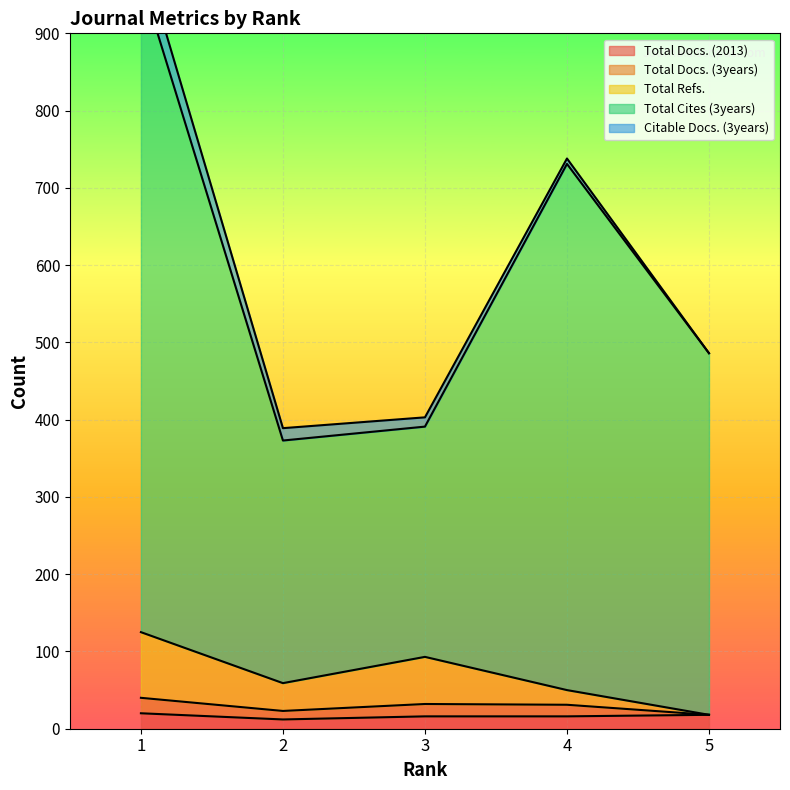

What value does the Total Docs. (2013) series have at 1?

20